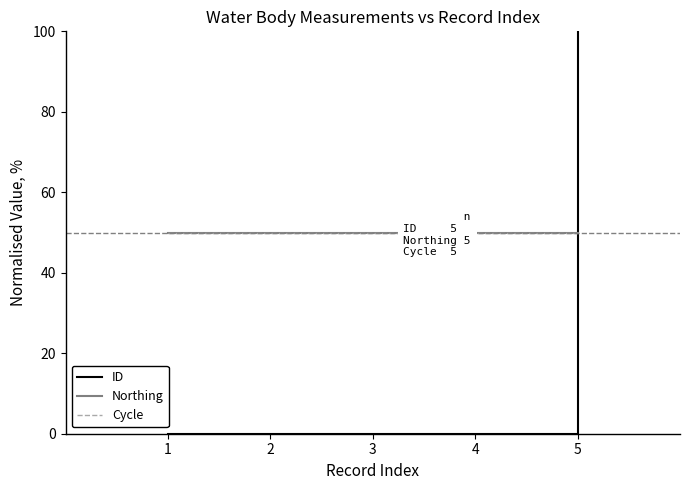

True or false: Northing and Cycle cross at least once.

False